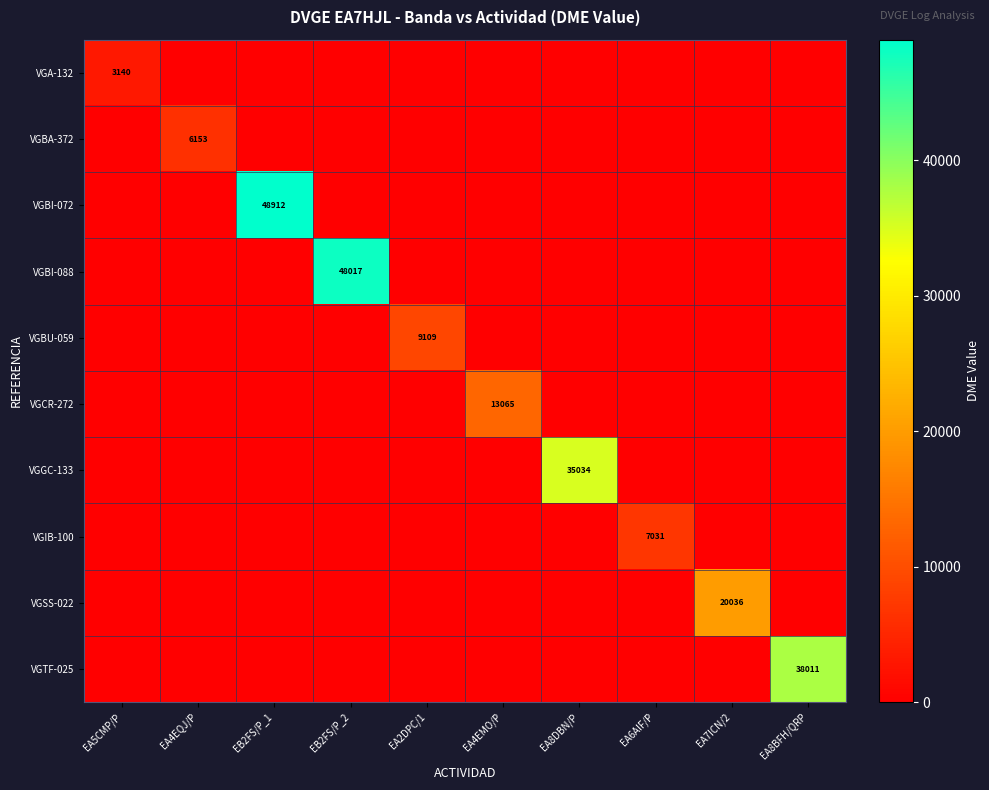

At how many categories does at least one series exceed 9383?

6